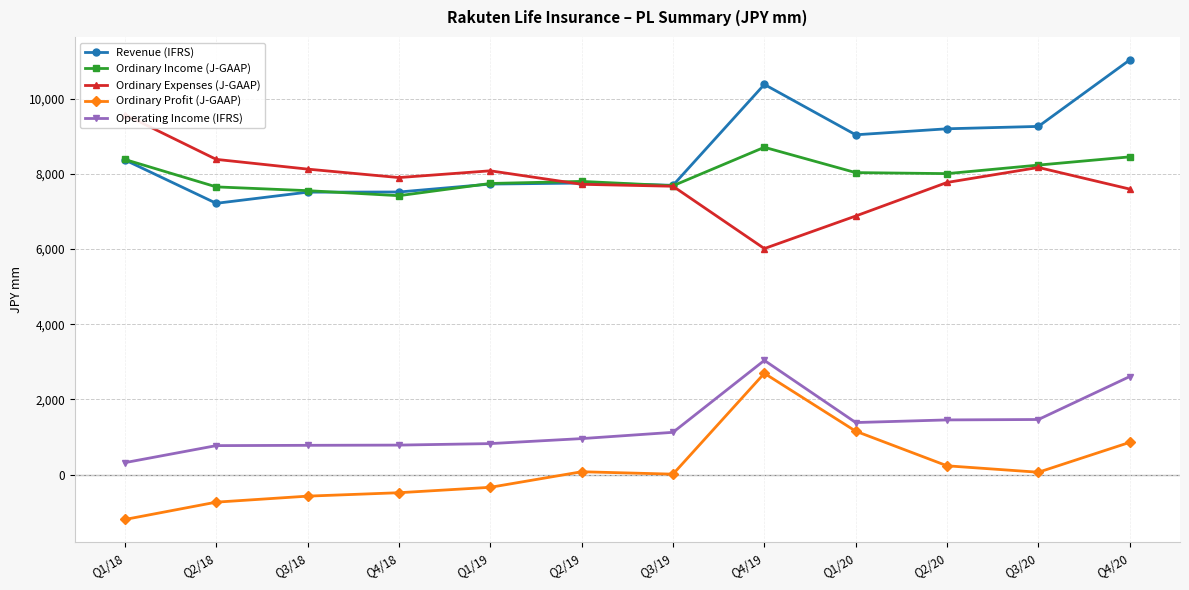

Count the number of data series in this chart.

5